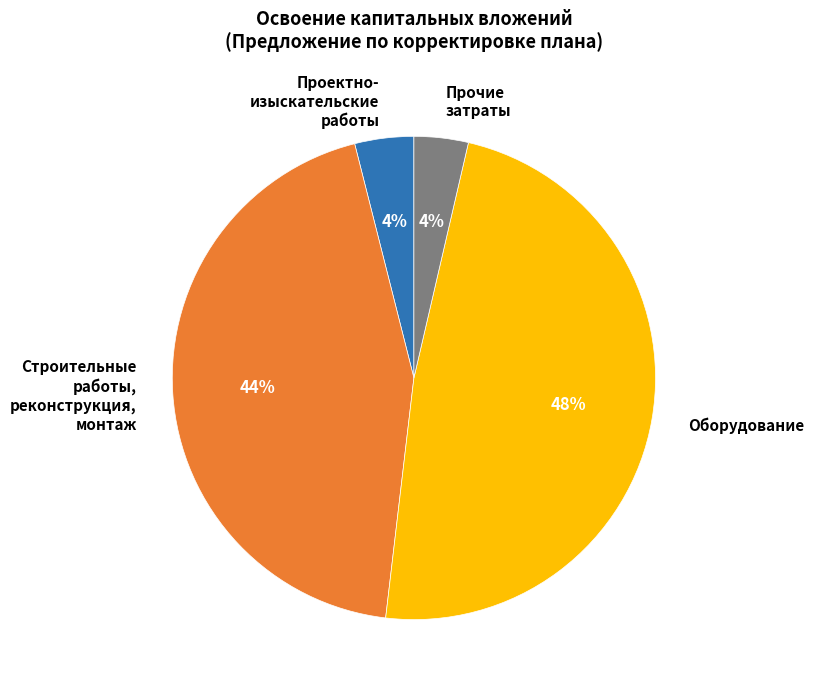

To the nearest percent, what is the average slice percentage?

25%